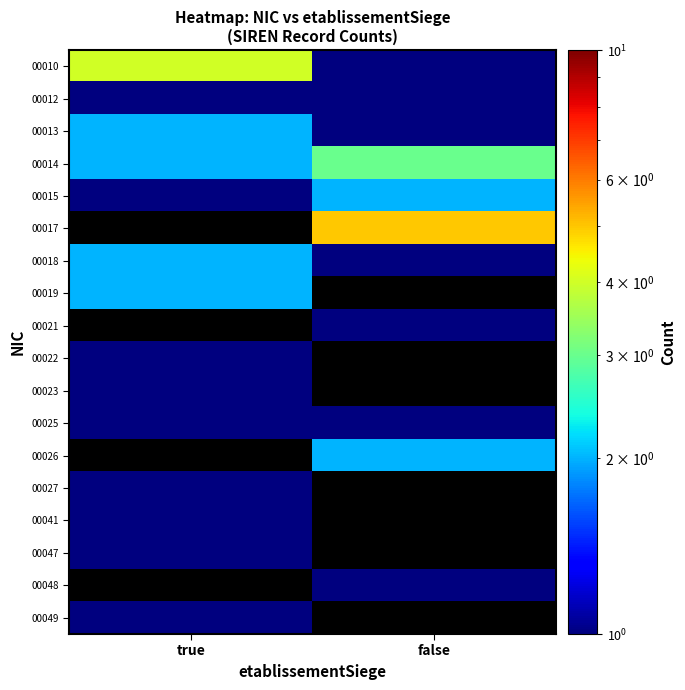

Rank the series at true from highest to lowest value.

00010, 00013, 00014, 00012, 00015, 00017, 00018, 00019, 00021, 00022, 00023, 00025, 00026, 00027, 00041, 00047, 00048, 00049